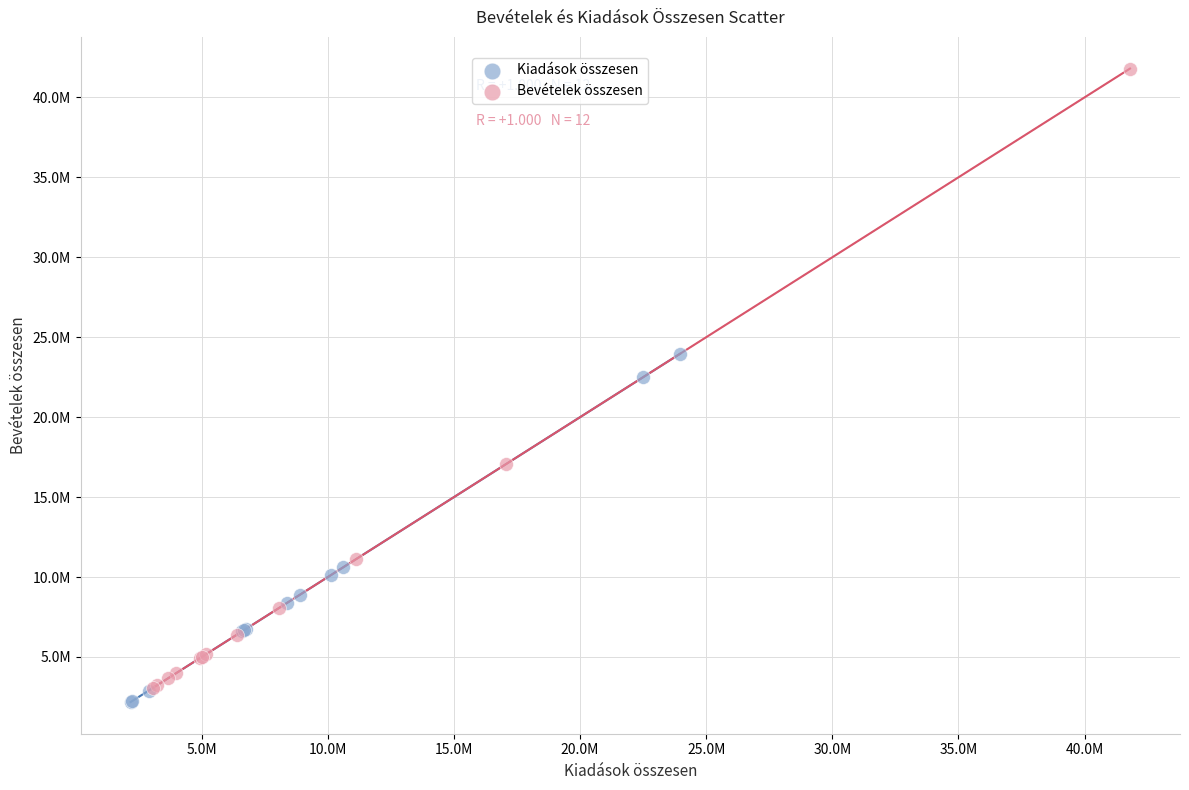

Which series has the widest spread of Y values?

Bevételek összesen